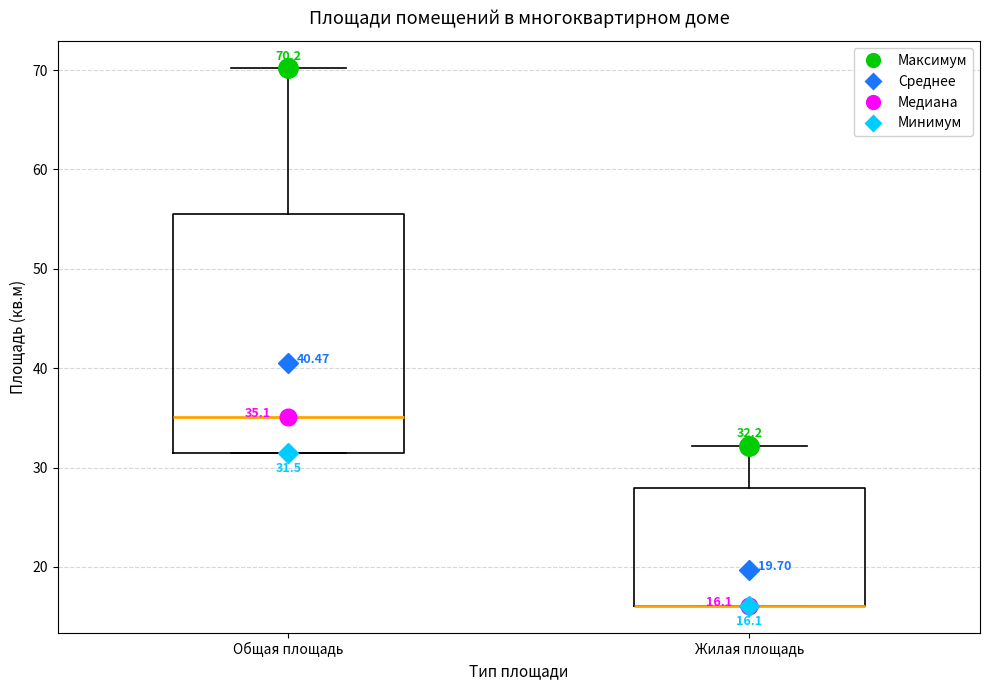

Which box is the tallest, from its lower edge to its upper edge?

Общая площадь